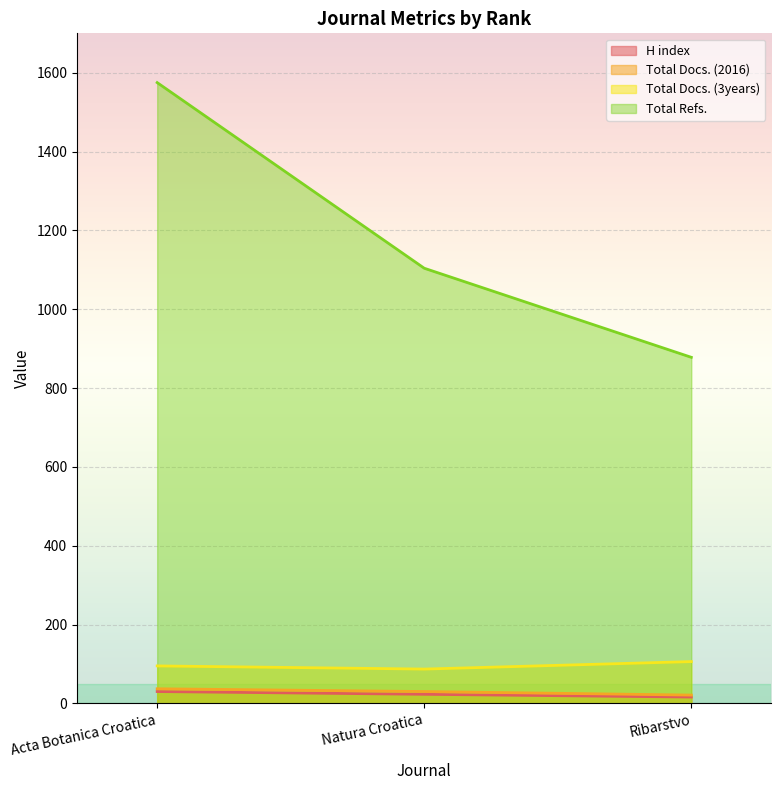

How many data points in Total Docs. (3years) are above 95?

1